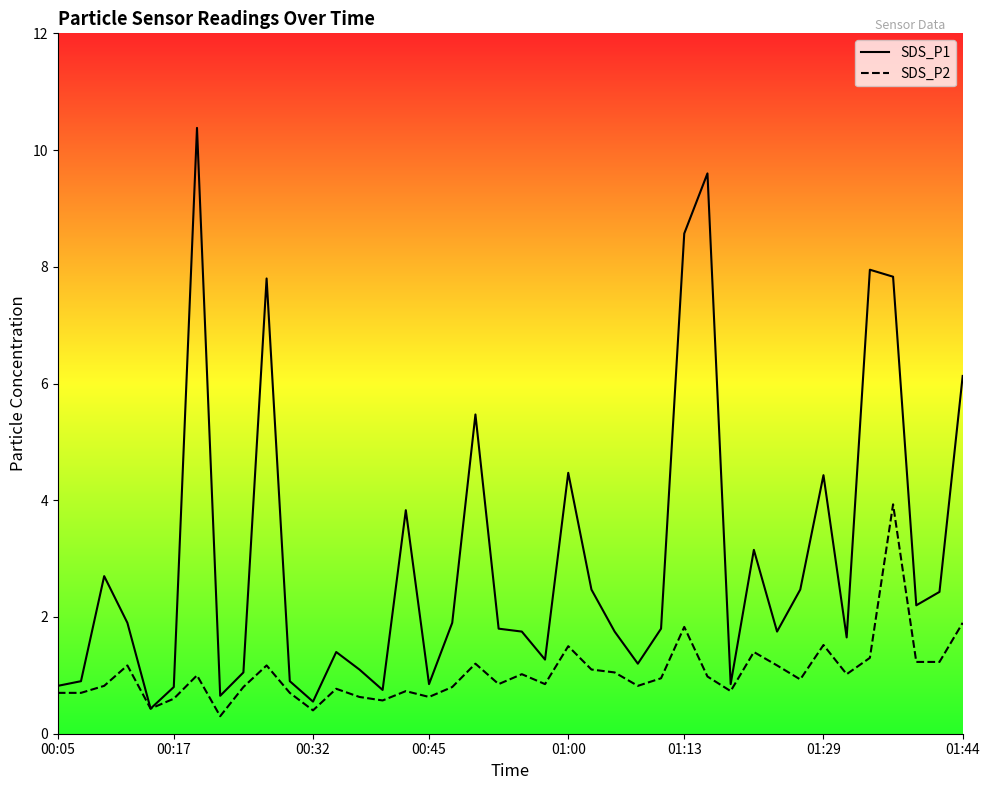

Is this an area chart (filled region under the line)?

No